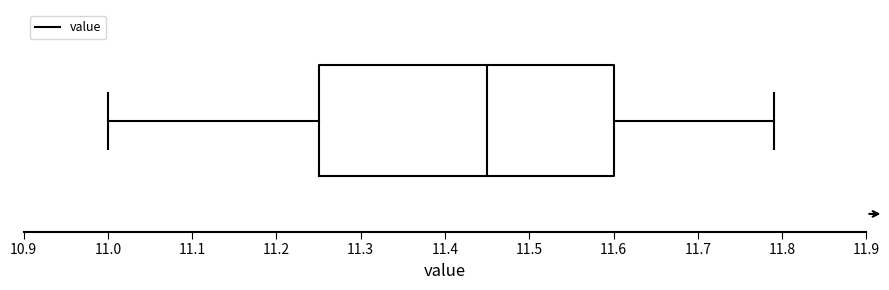

Read this box plot against the x-axis: the position of the median line, the range covered by the box, and the ends of both whiskers. The values are not printed on the chart, so give them approximately, as read against the axis.

median 11.45, box 11.25 to 11.60, whiskers 11.00 to 11.79